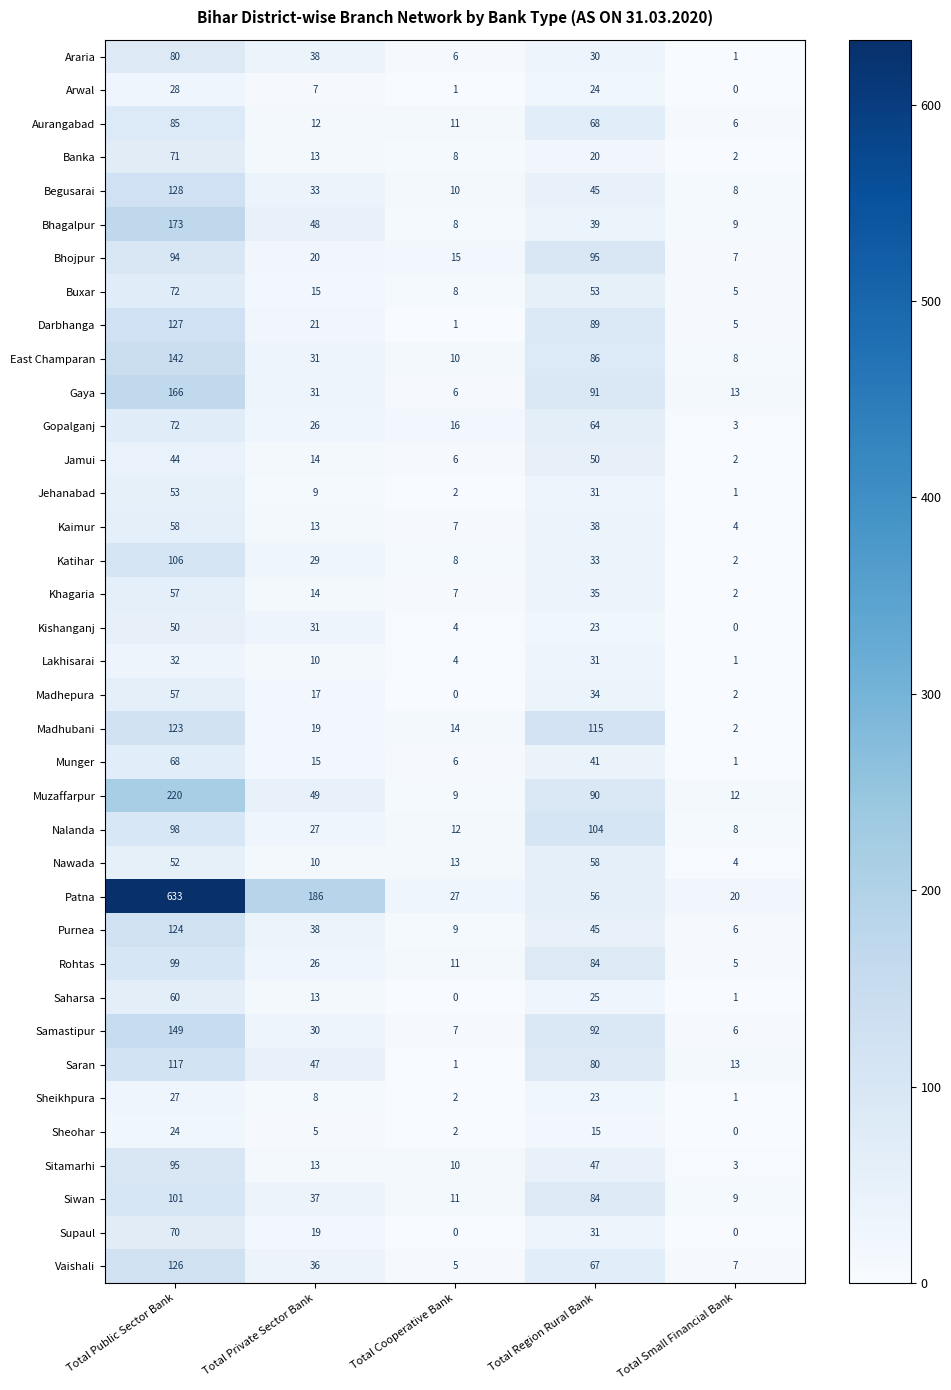

Which series has the largest total across all categories?

Patna